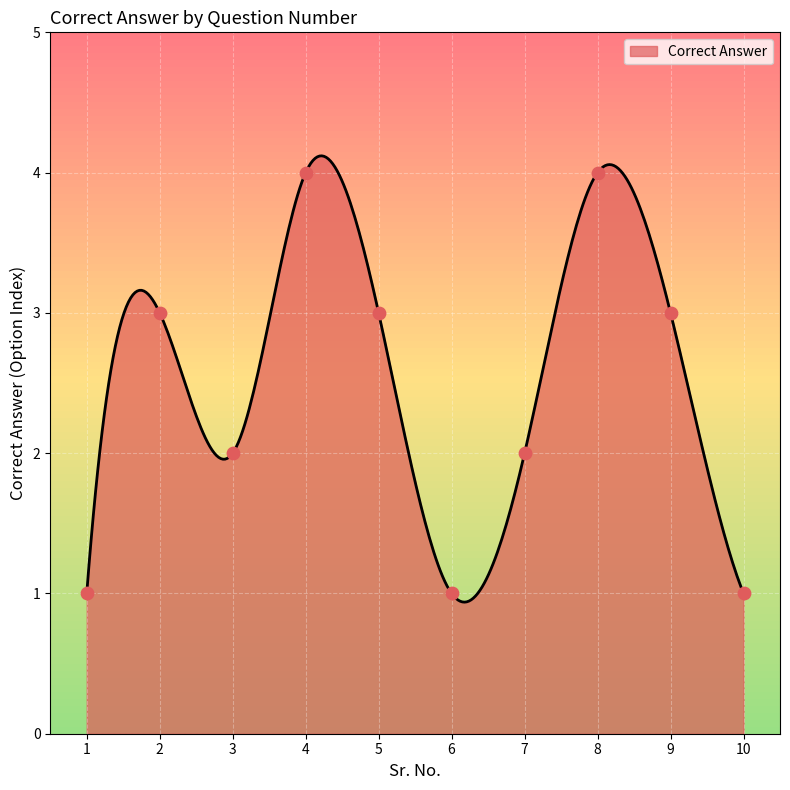

What is the change in value from 3 to 9?

+1